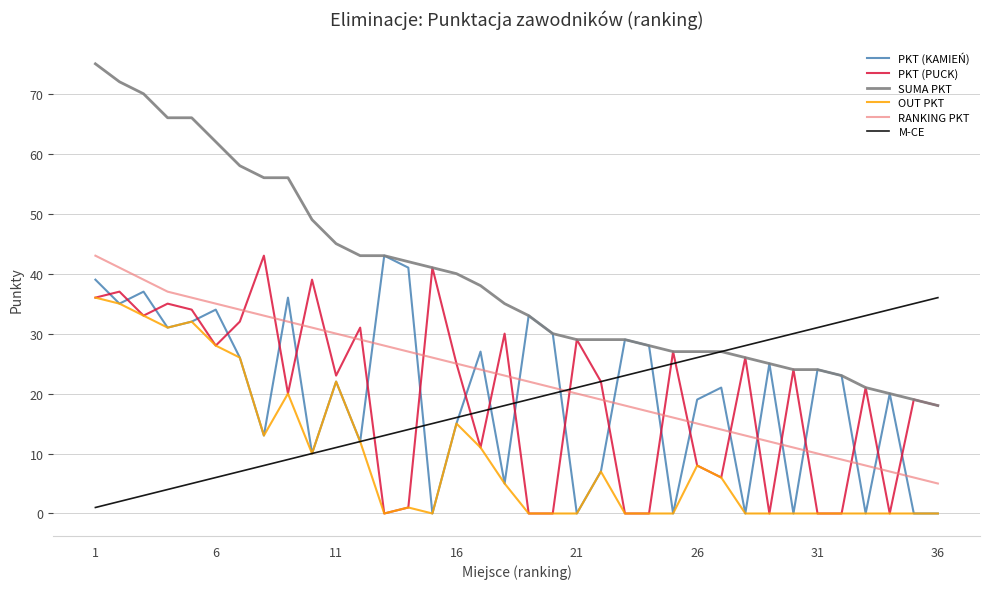

In PKT (KAMIEŃ), how many points are higher than both neighbors (excluding endpoints)?

12